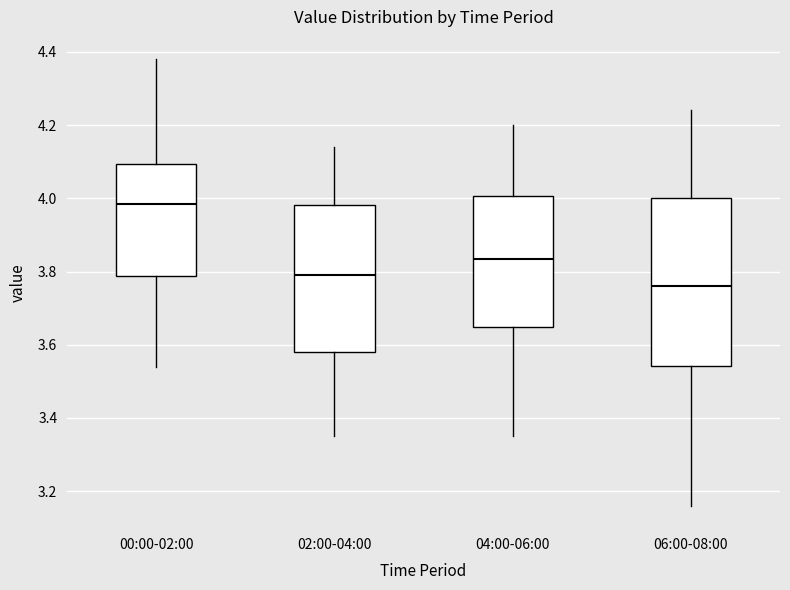

Which box is the tallest, from its lower edge to its upper edge?

06:00-08:00